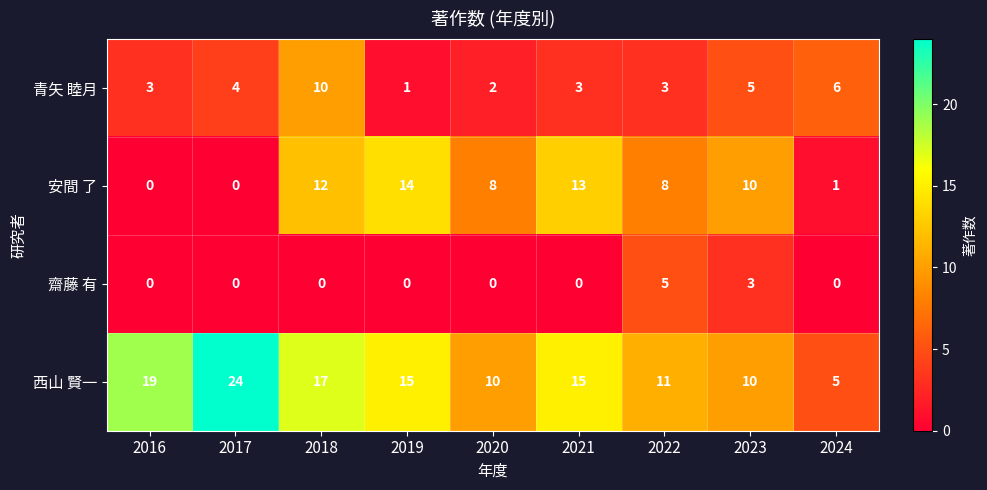

What is the difference between the maximum and minimum values in the 西山 賢一 series?

19